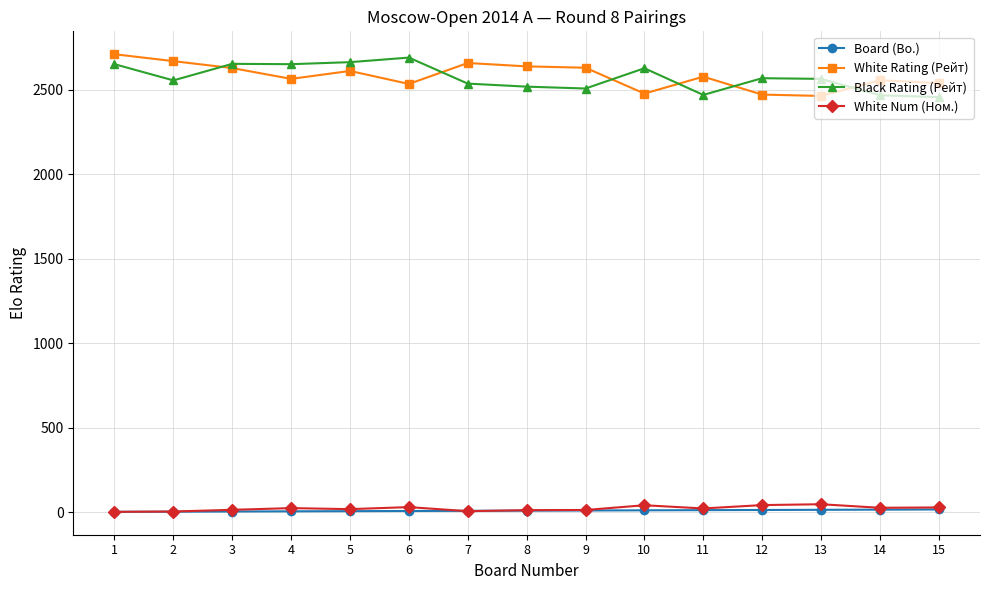

Between which two adjacent categories do White Rating (Рейт) and Black Rating (Рейт) first intersect?

2 and 3